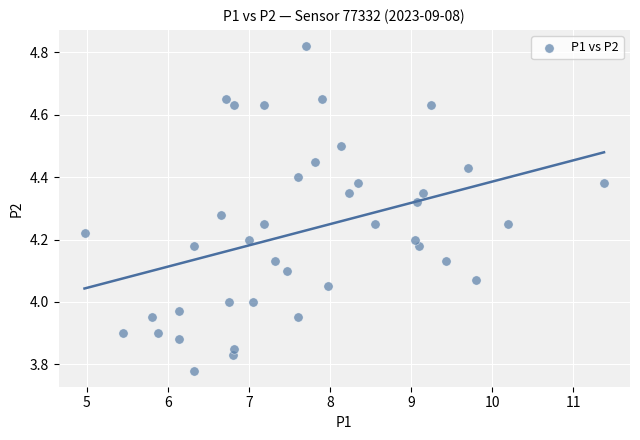

What is the range of Y values (max minus min)?

1.0